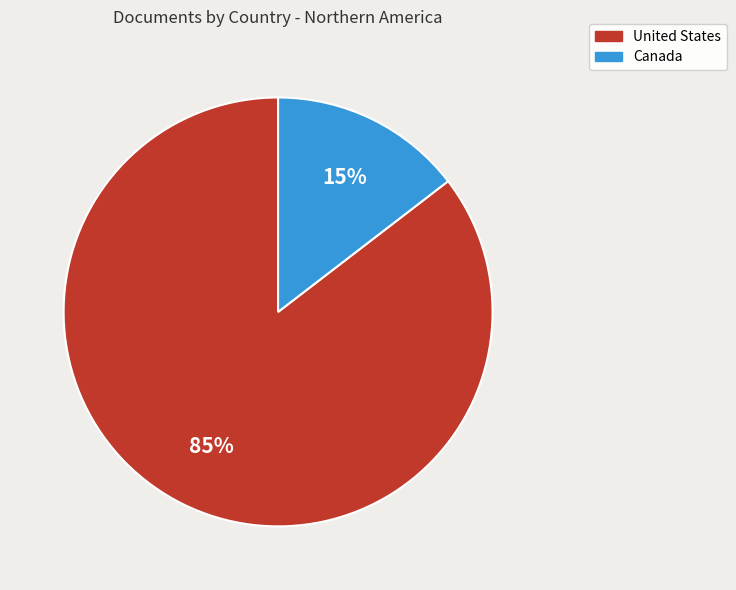

What is the smallest slice in the pie chart?

Canada